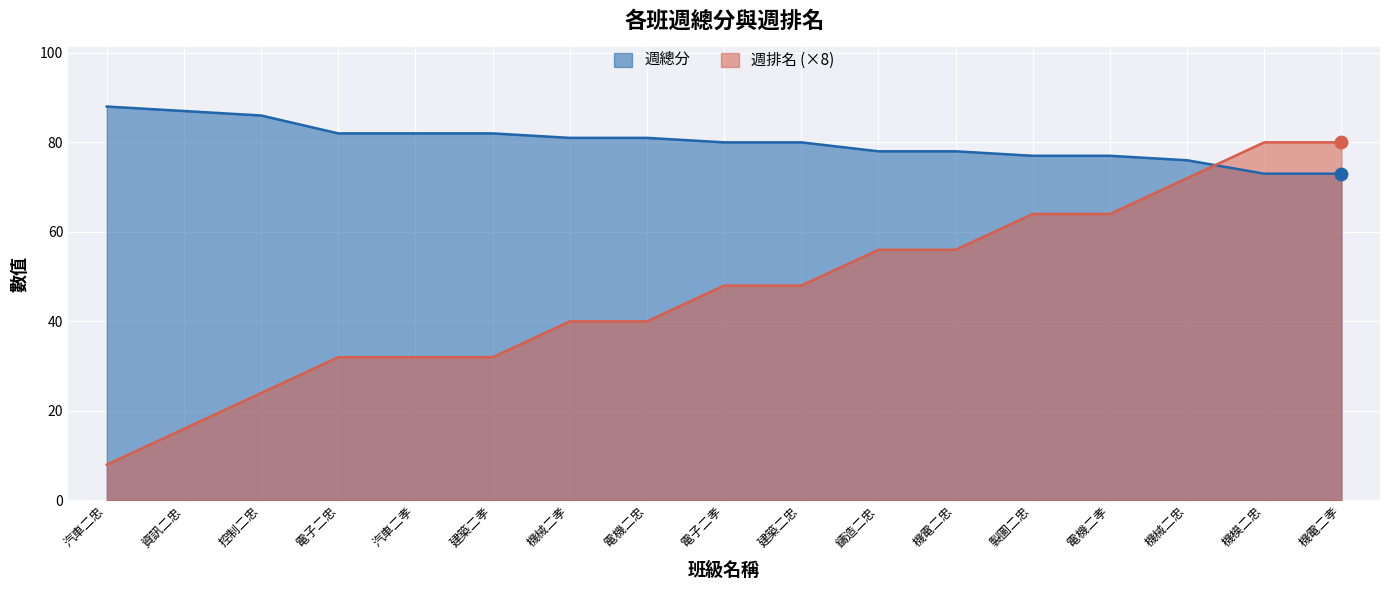

What are all the series names shown in the legend?

週總分, 週排名